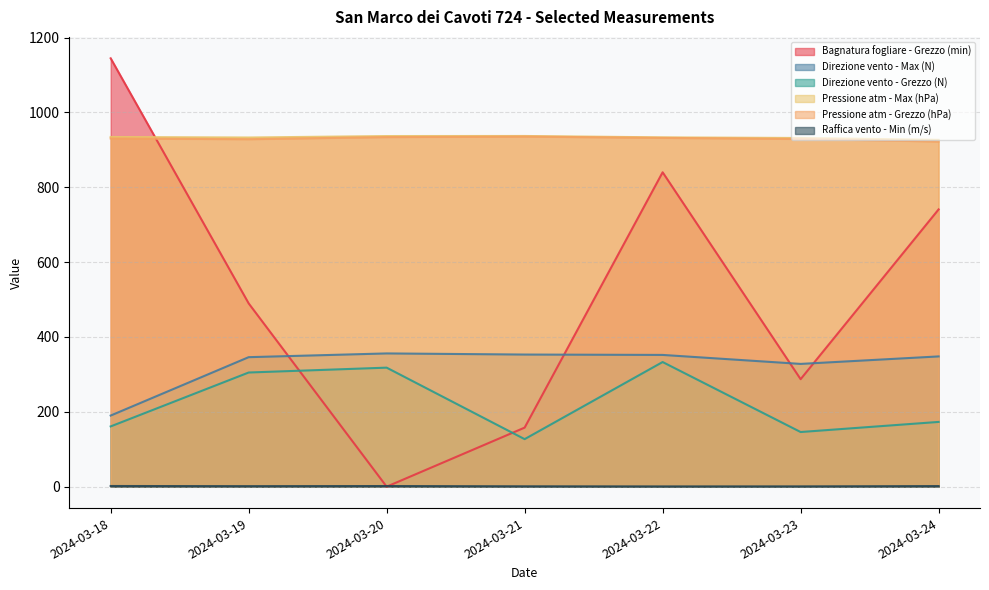

After their last crossing, which series has the higher values: Direzione vento - Grezzo (N) or Bagnatura fogliare - Grezzo (min)?

Bagnatura fogliare - Grezzo (min)